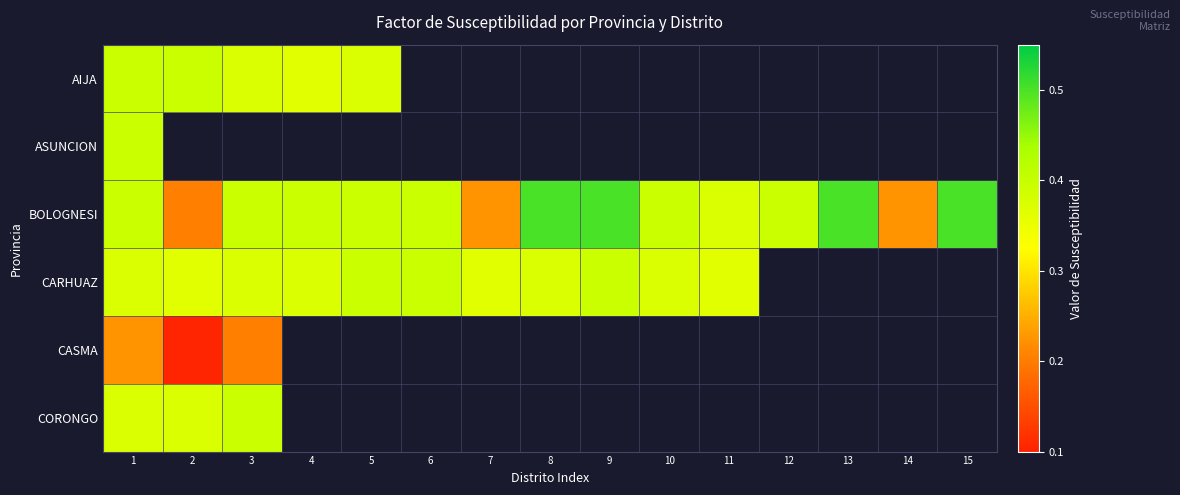

What is the minimum value for AIJA?

0.4